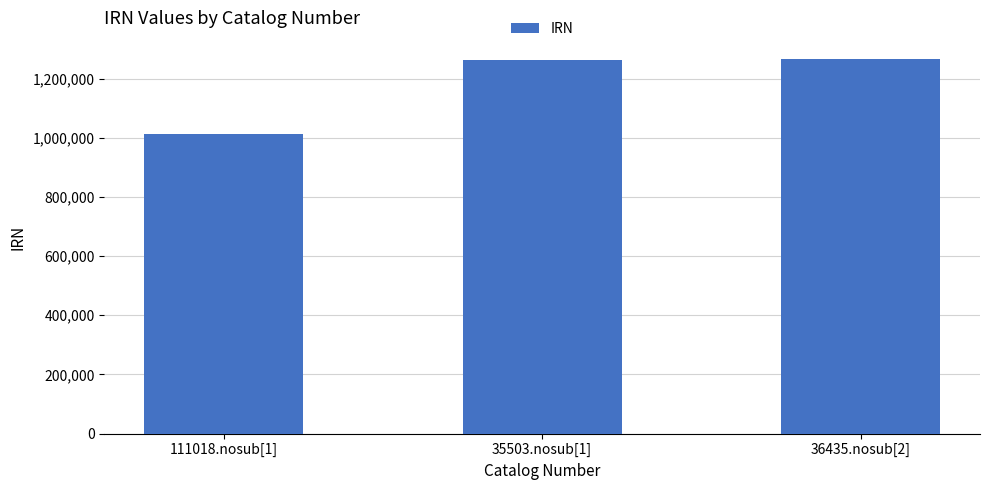

What is the value of the 3rd bar from the left?

1265304